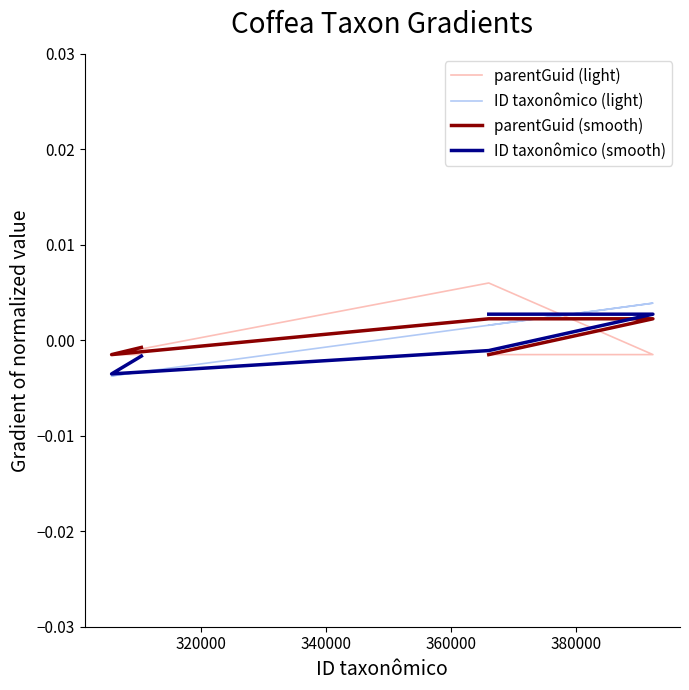

How many times do parentGuid (light) and parentGuid (smooth) cross each other?

1